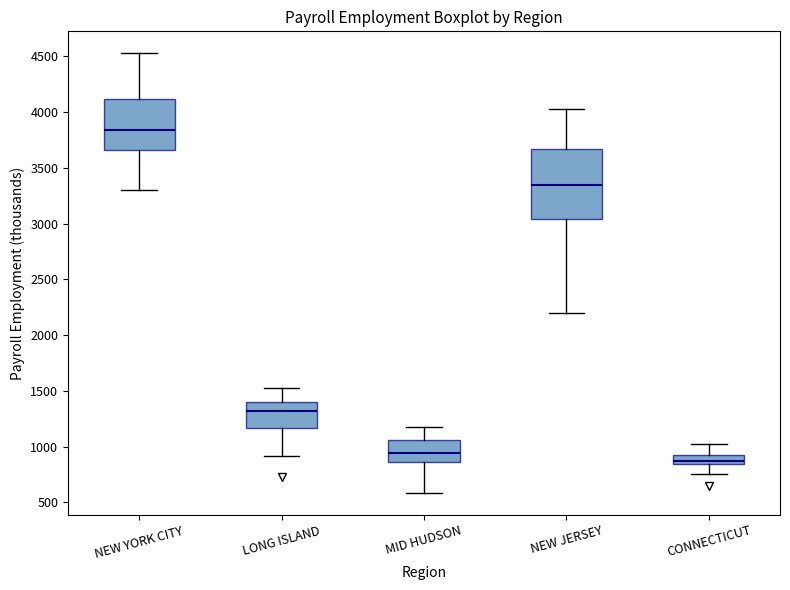

Which box is the tallest, from its lower edge to its upper edge?

NEW JERSEY